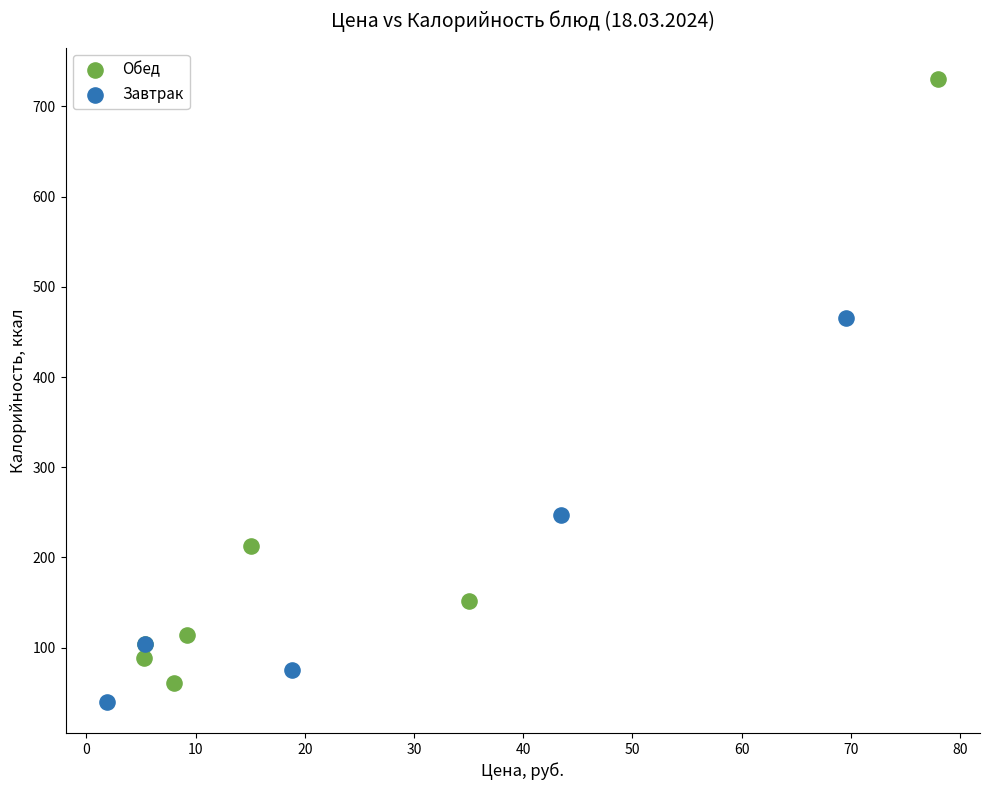

Which series reaches the maximum Y coordinate?

Обед